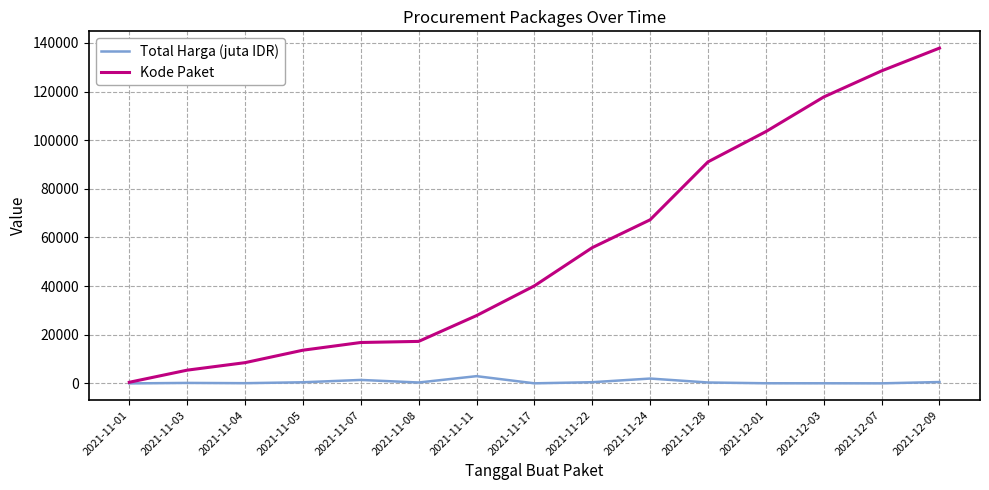

What is the difference between the maximum and minimum values in the Total Harga (juta IDR) series?

2978.6